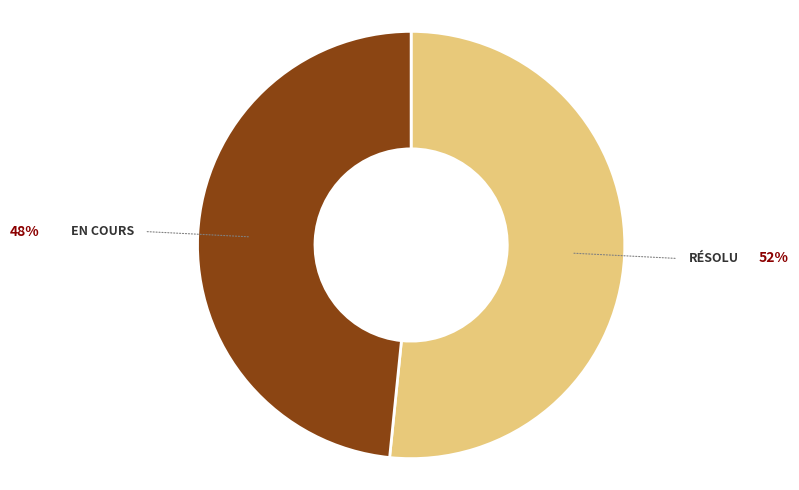

Is there any slice that represents more than half of the pie?

Yes